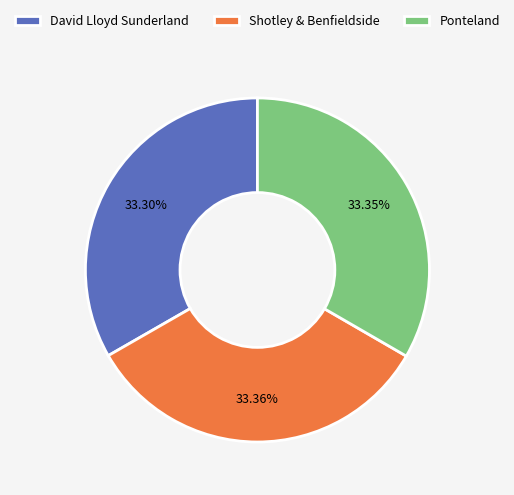

What is the ratio of the value at Ponteland to the value at David Lloyd Sunderland?

1.0